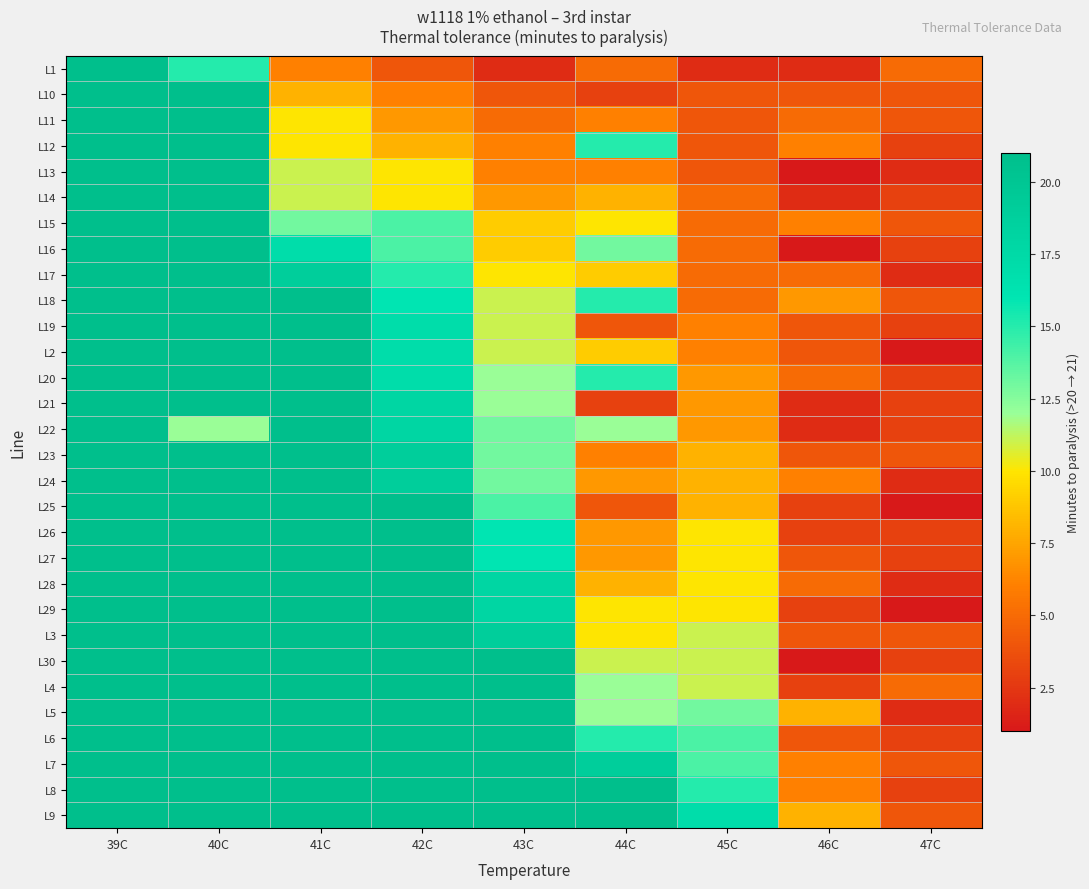

Reading left to right, transcribe all the data shown in this chart.

L1: 39C=21	40C=15	41C=6	42C=4	43C=2	44C=5	45C=2	46C=2	47C=5
L10: 39C=21	40C=21	41C=8	42C=6	43C=4	44C=3	45C=4	46C=4	47C=4
L11: 39C=21	40C=21	41C=10	42C=7	43C=5	44C=6	45C=4	46C=5	47C=4
L12: 39C=21	40C=21	41C=10	42C=8	43C=6	44C=15	45C=4	46C=6	47C=3
L13: 39C=21	40C=21	41C=11	42C=10	43C=6	44C=6	45C=4	46C=1	47C=2
L14: 39C=21	40C=21	41C=11	42C=10	43C=7	44C=8	45C=5	46C=2	47C=3
L15: 39C=21	40C=21	41C=13	42C=14	43C=9	44C=10	45C=5	46C=6	47C=4
L16: 39C=21	40C=21	41C=17	42C=14	43C=9	44C=13	45C=5	46C=1	47C=3
L17: 39C=21	40C=21	41C=19	42C=15	43C=10	44C=9	45C=5	46C=5	47C=2
L18: 39C=21	40C=21	41C=21	42C=16	43C=11	44C=15	45C=5	46C=7	47C=4
L19: 39C=21	40C=21	41C=21	42C=17	43C=11	44C=4	45C=6	46C=4	47C=3
L2: 39C=21	40C=21	41C=21	42C=17	43C=11	44C=9	45C=6	46C=4	47C=1
L20: 39C=21	40C=21	41C=21	42C=17	43C=12	44C=15	45C=7	46C=5	47C=3
L21: 39C=21	40C=21	41C=21	42C=18	43C=12	44C=3	45C=7	46C=2	47C=3
L22: 39C=21	40C=12	41C=21	42C=18	43C=13	44C=12	45C=7	46C=2	47C=3
L23: 39C=21	40C=21	41C=21	42C=19	43C=13	44C=6	45C=8	46C=4	47C=4
L24: 39C=21	40C=21	41C=21	42C=19	43C=13	44C=7	45C=8	46C=6	47C=2
L25: 39C=21	40C=21	41C=21	42C=21	43C=14	44C=4	45C=8	46C=3	47C=1
L26: 39C=21	40C=21	41C=21	42C=21	43C=16	44C=7	45C=10	46C=3	47C=3
L27: 39C=21	40C=21	41C=21	42C=21	43C=16	44C=7	45C=10	46C=4	47C=3
L28: 39C=21	40C=21	41C=21	42C=21	43C=18	44C=8	45C=10	46C=5	47C=2
L29: 39C=21	40C=21	41C=21	42C=21	43C=18	44C=10	45C=10	46C=3	47C=1
L3: 39C=21	40C=21	41C=21	42C=21	43C=19	44C=10	45C=11	46C=4	47C=4
L30: 39C=21	40C=21	41C=21	42C=21	43C=21	44C=11	45C=11	46C=1	47C=3
L4: 39C=21	40C=21	41C=21	42C=21	43C=21	44C=12	45C=11	46C=3	47C=5
L5: 39C=21	40C=21	41C=21	42C=21	43C=21	44C=12	45C=13	46C=8	47C=2
L6: 39C=21	40C=21	41C=21	42C=21	43C=21	44C=15	45C=14	46C=4	47C=3
L7: 39C=21	40C=21	41C=21	42C=21	43C=21	44C=19	45C=14	46C=6	47C=4
L8: 39C=21	40C=21	41C=21	42C=21	43C=21	44C=21	45C=15	46C=6	47C=3
L9: 39C=21	40C=21	41C=21	42C=21	43C=21	44C=21	45C=17	46C=8	47C=4